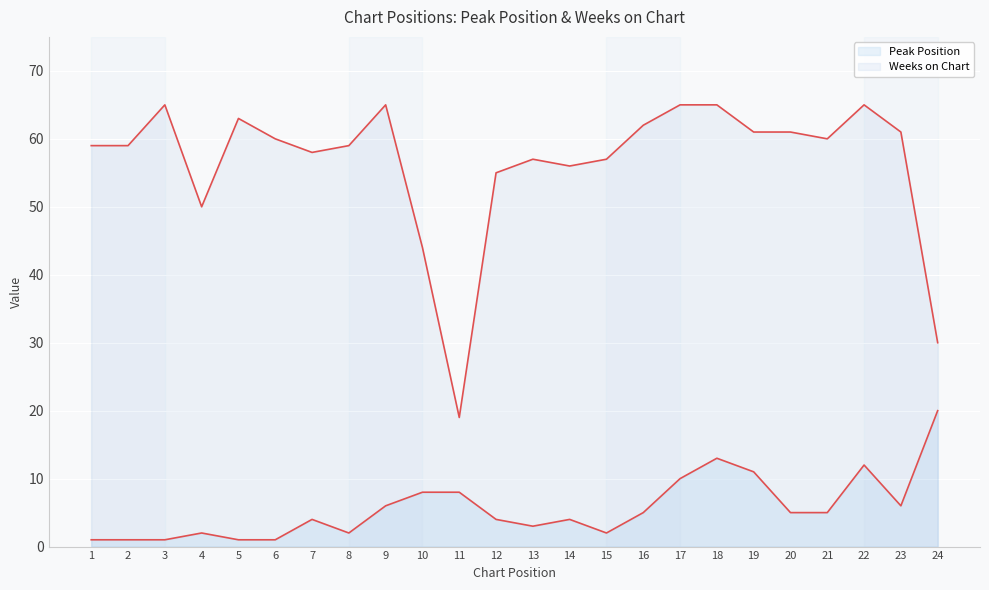

How many data points in Weeks on Chart are less than 60?

12